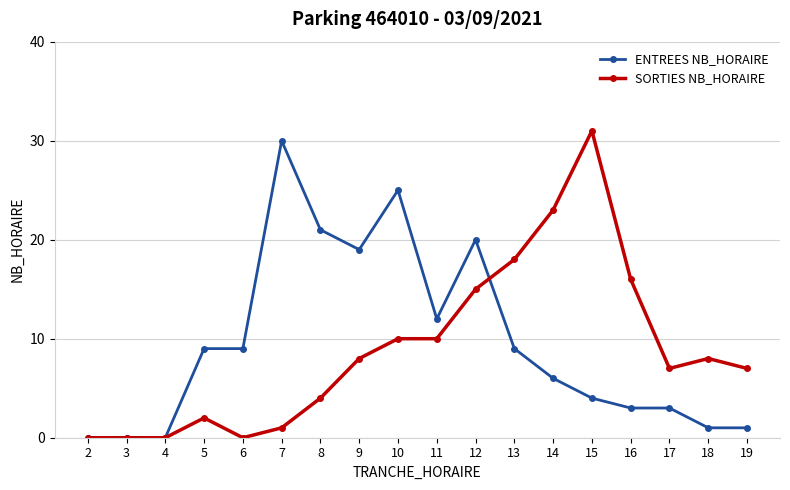

The ENTREES NB_HORAIRE series shows 1 at 19. True or false?

True